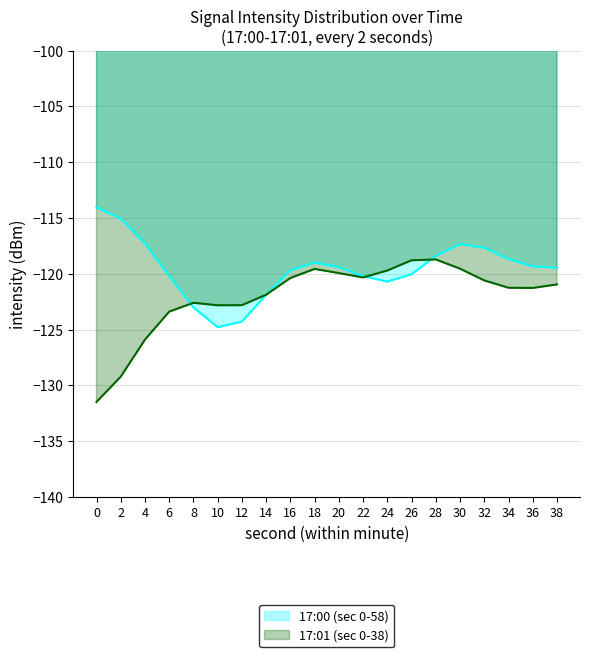

At which label does 17:00 (sec 0-58) reach its peak?

0